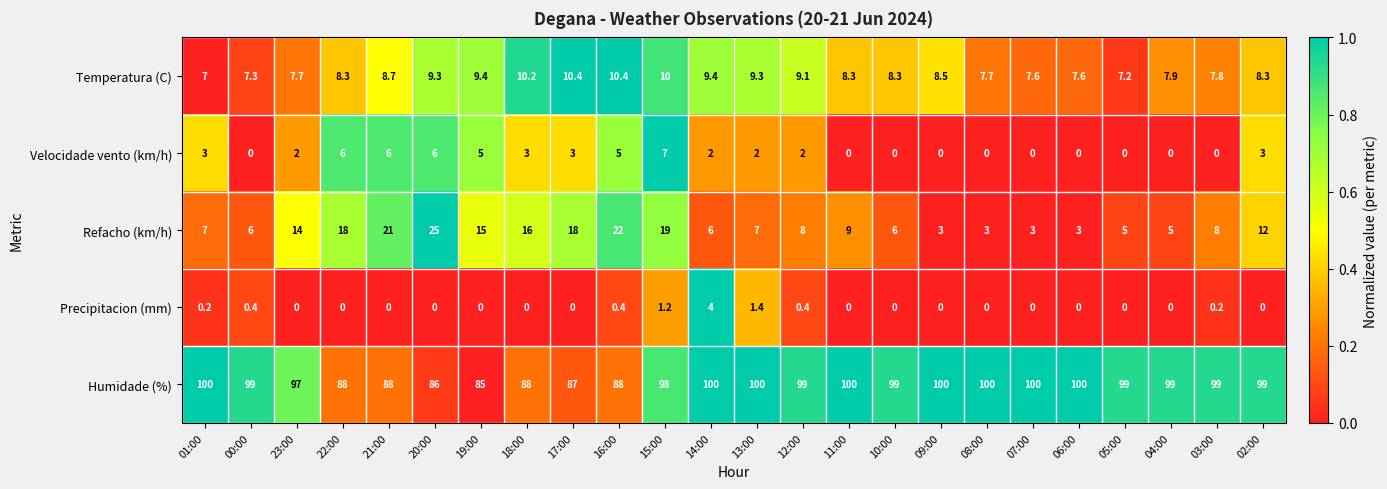

Between 20:00 and 06:00, which series saw the biggest shift?

Refacho (km/h)